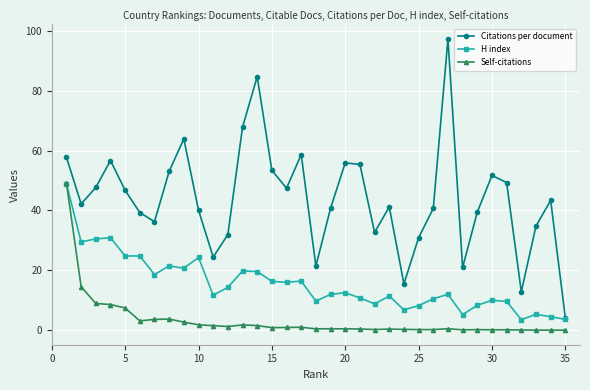

How many interior local valleys does the Citations per document series have?

9